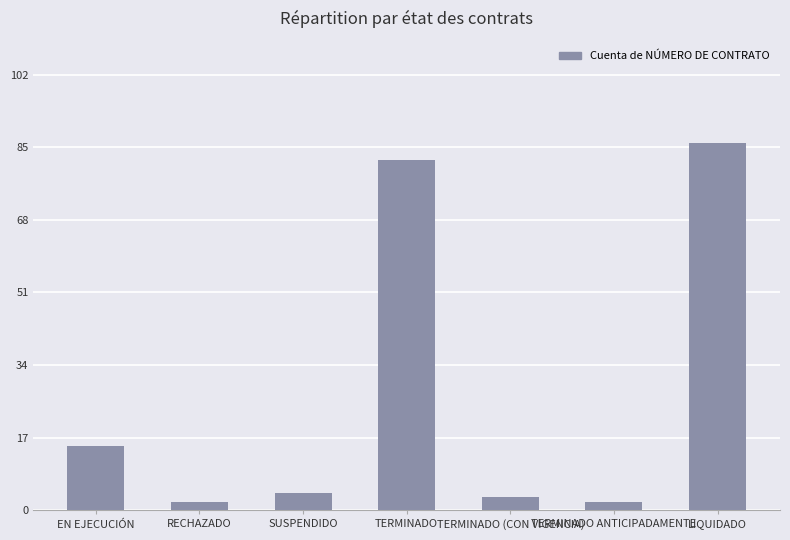

The chart shows a value of 122 at TERMINADO. True or false?

False